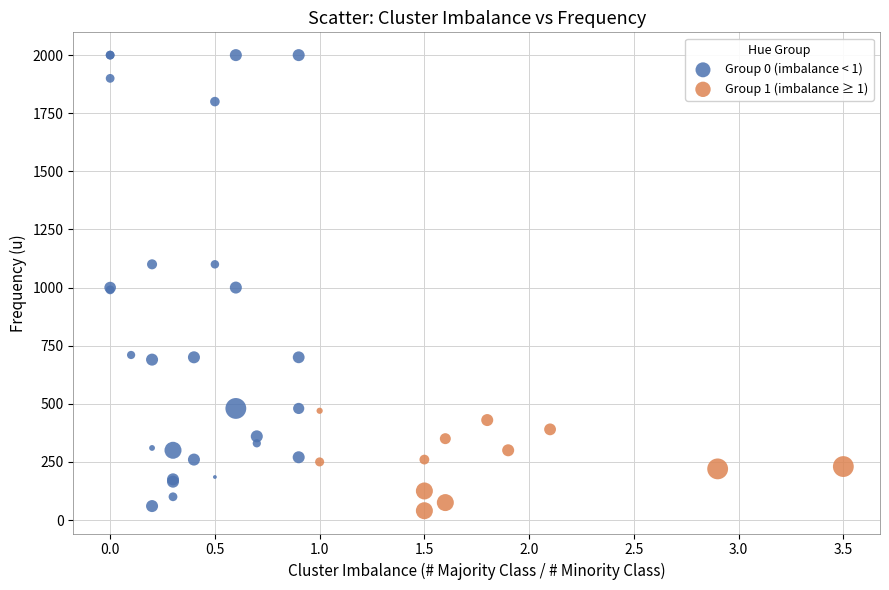

What are all the series names shown in the legend?

Group 0 (imbalance < 1), Group 1 (imbalance ≥ 1)